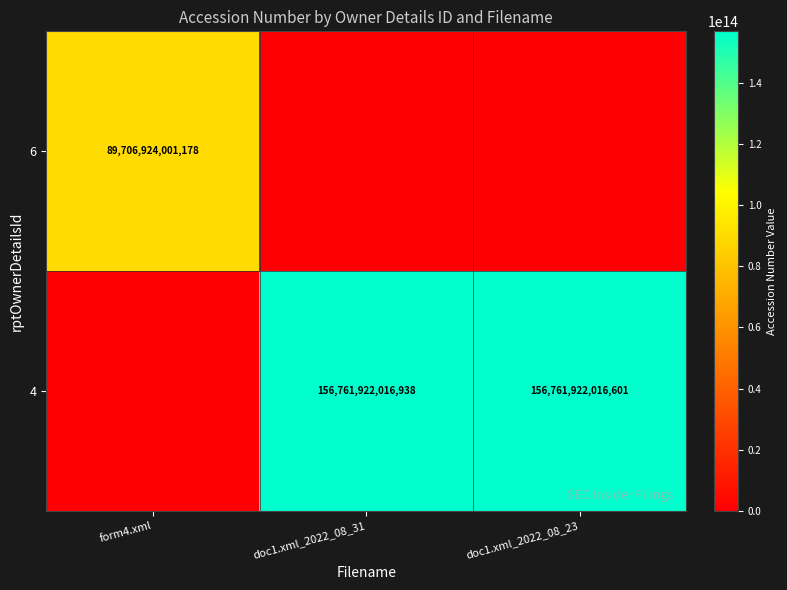

True or false: 6 has a value of 89706924001178 at form4.xml.

True